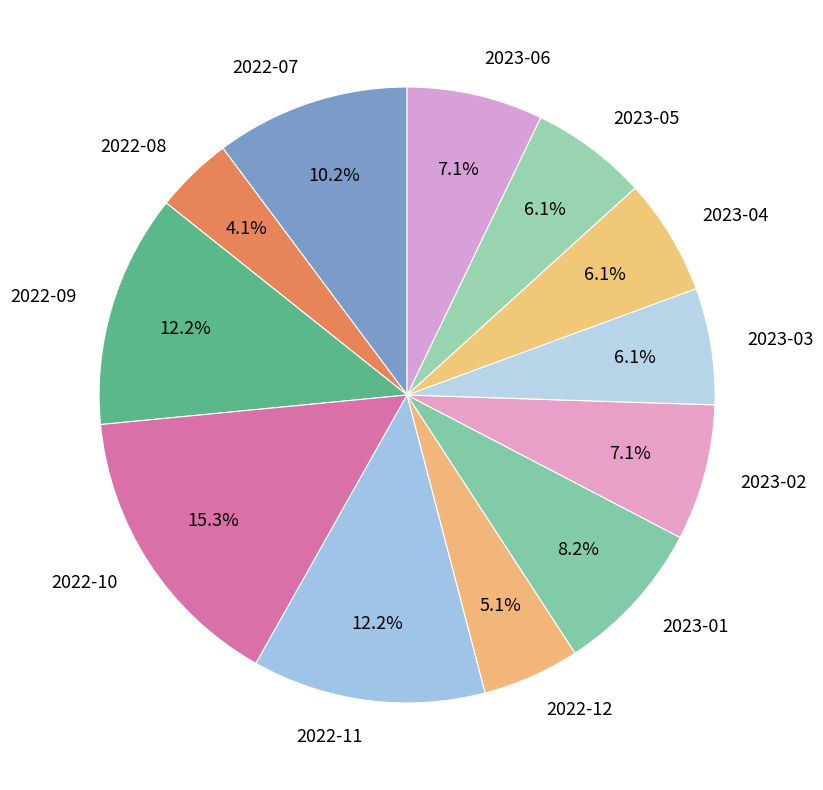

How many segments does this pie chart have?

12